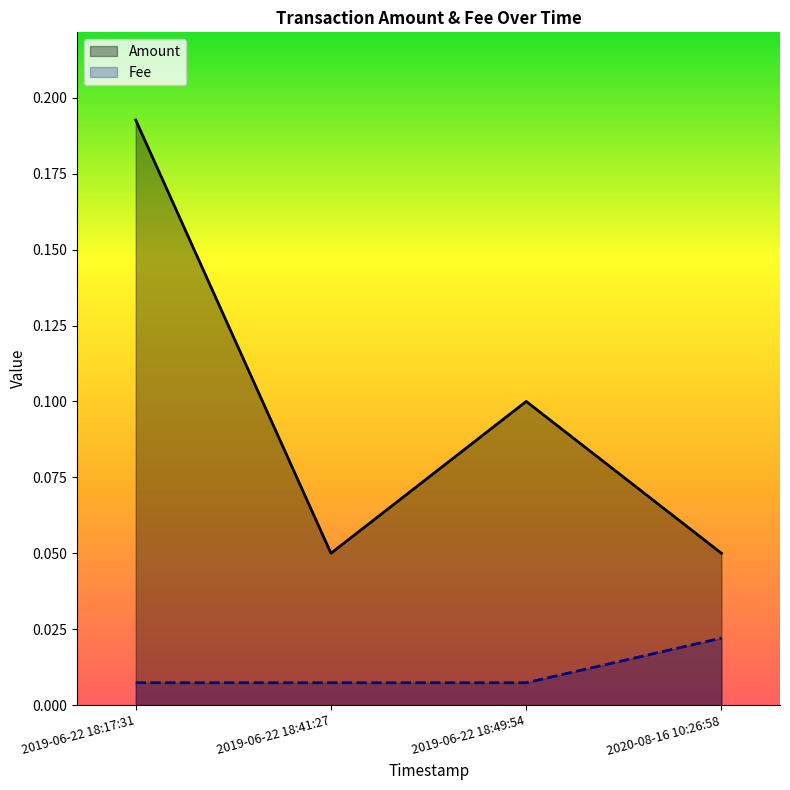

At which category is the sum across all series the highest?

2019-06-22 18:17:31